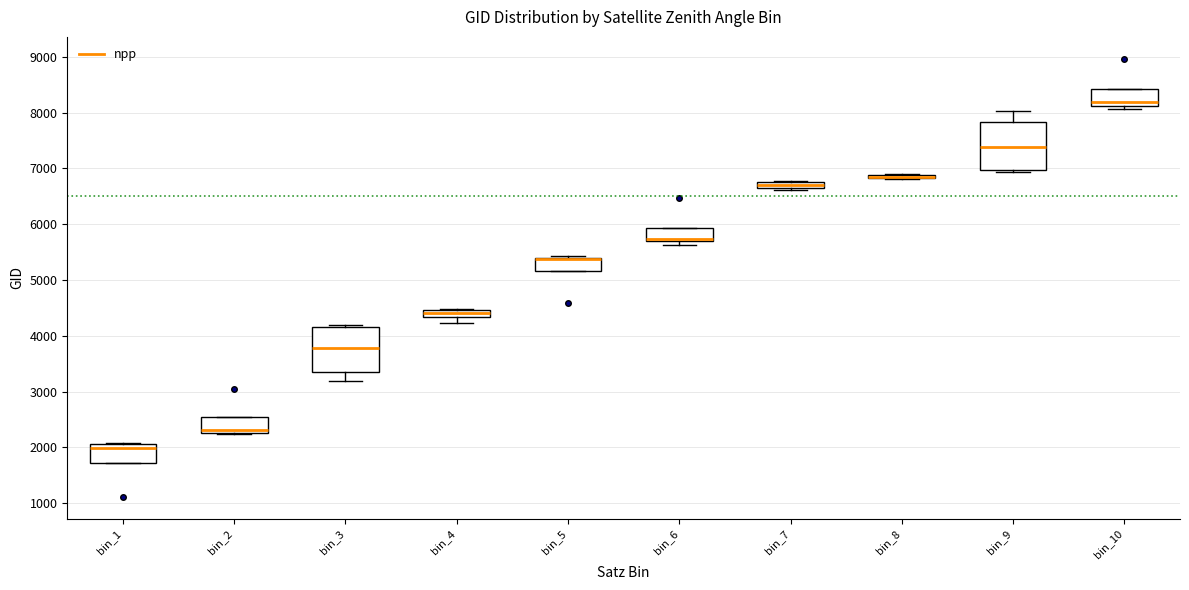

Where is the upper edge of the box for bin_2 on the y-axis? The values are not printed on the chart, so give them approximately, as read against the axis.

2500